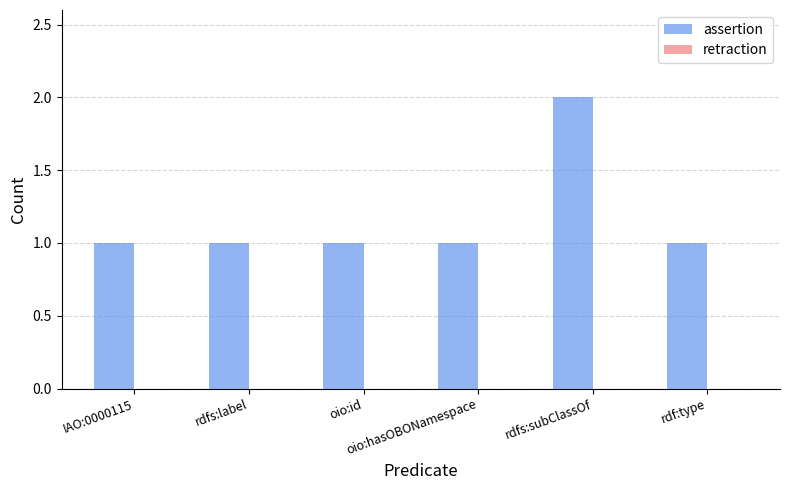

What position from the left is rdfs:label?

2